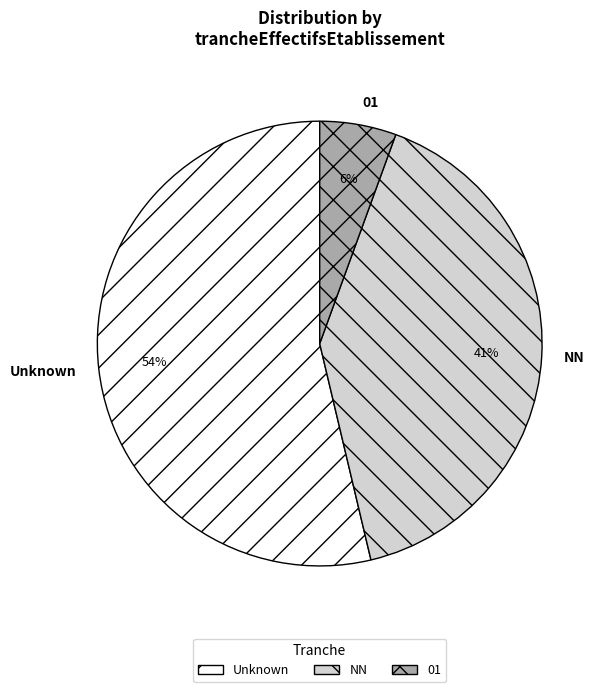

Which slice is the smallest?

01